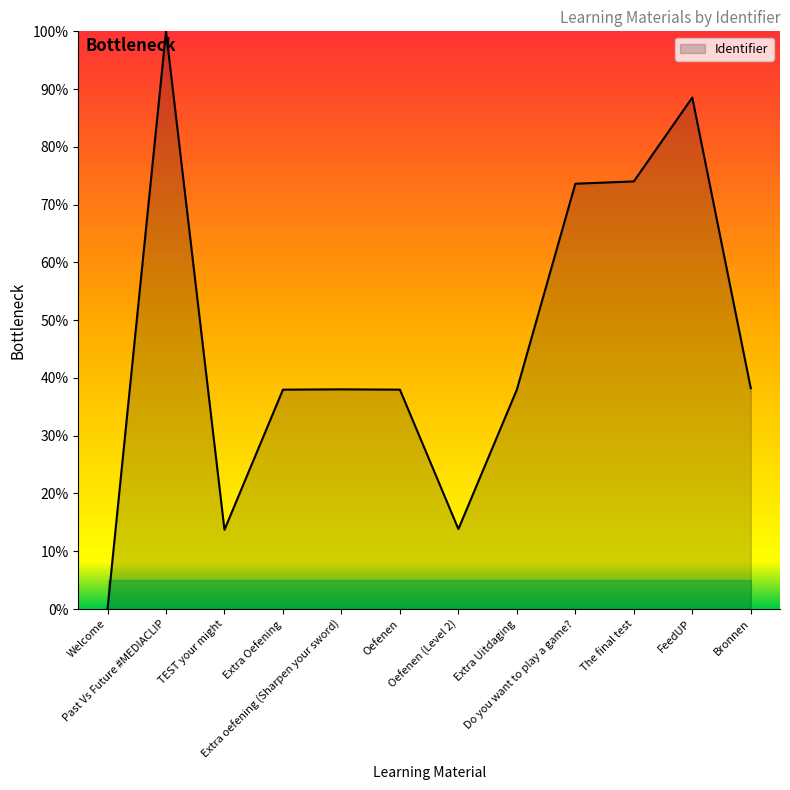

What is the difference between the maximum and minimum values?

100.0